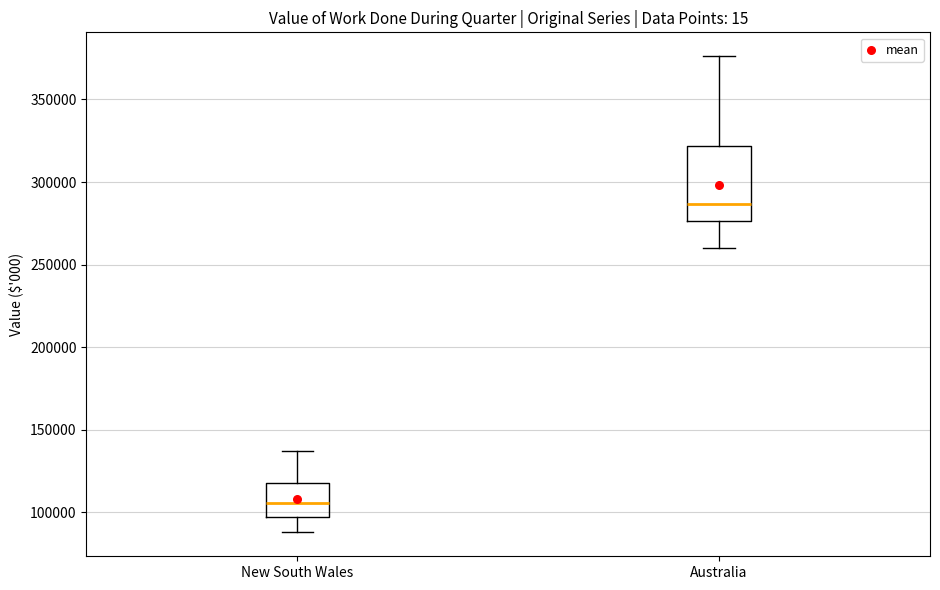

Which box is the tallest, from its lower edge to its upper edge?

Australia